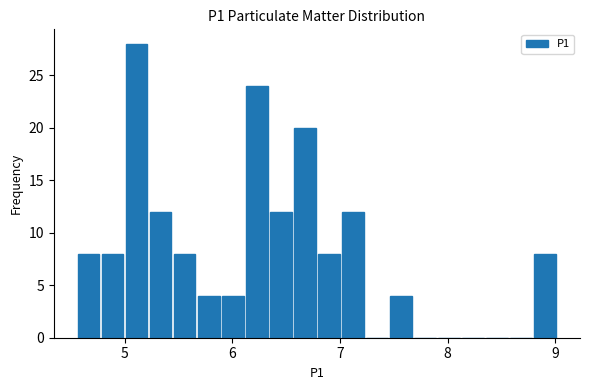

Read against the x-axis, roughly where is the centre of the tallest bar?

5.1